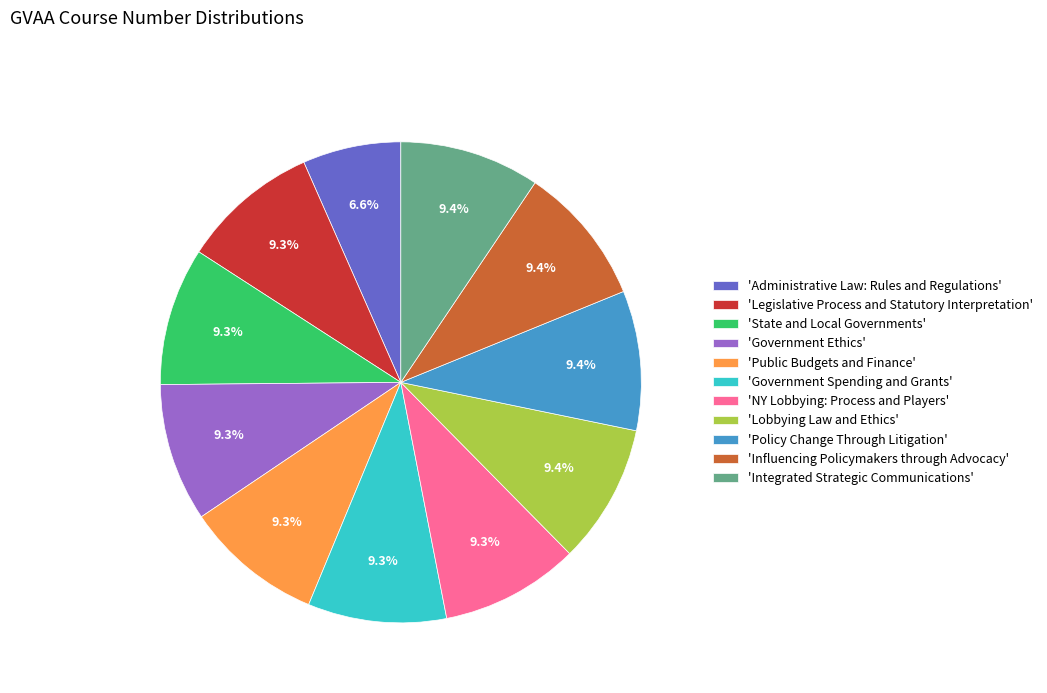

What is the ratio of the value at 'Legislative Process and Statutory Interpretation' to the value at 'Lobbying Law and Ethics'?

1.0